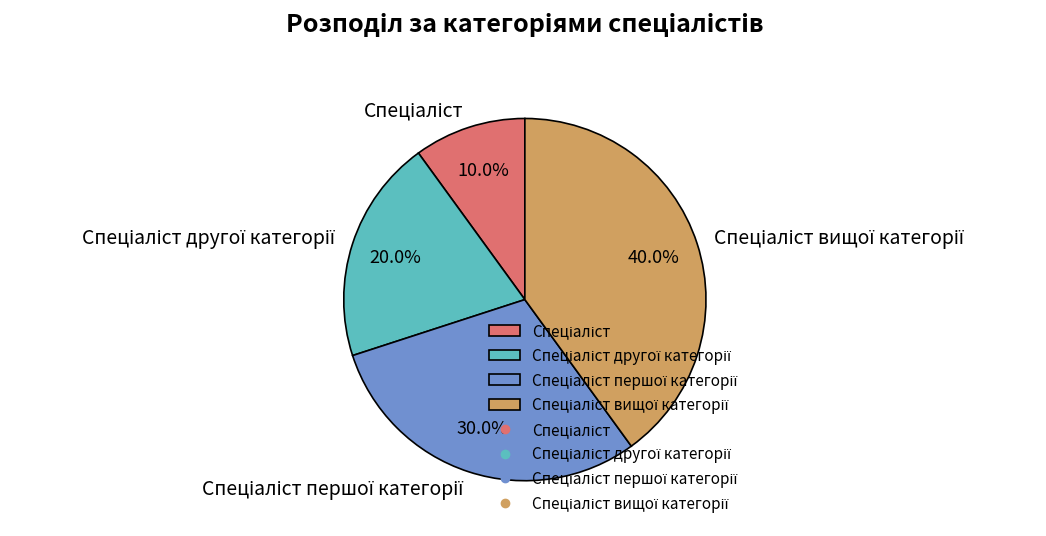

How many segments does this pie chart have?

4